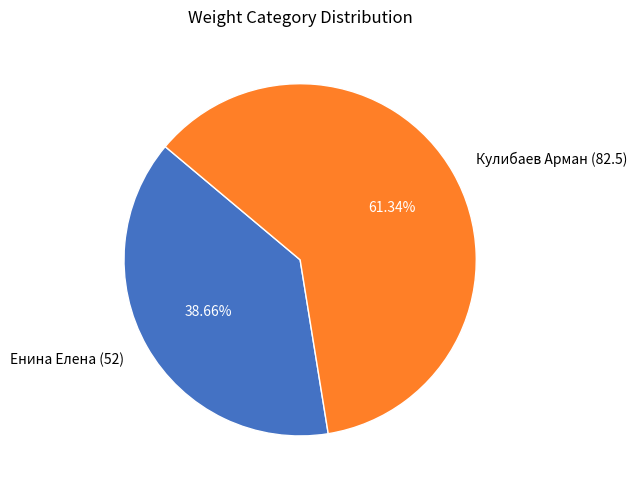

Is there a majority slice in this chart?

Yes